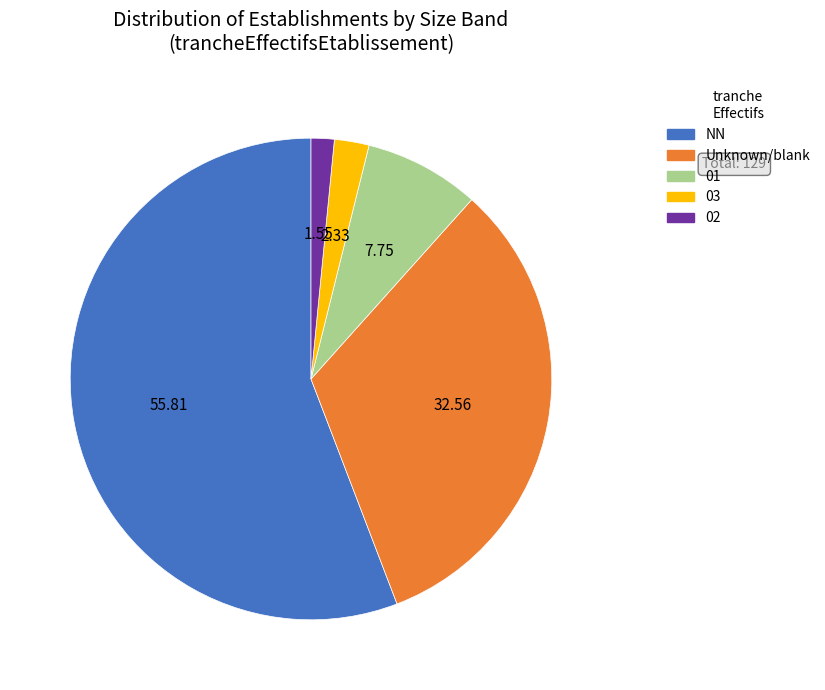

Combined, do NN and 02 account for over 50%?

Yes